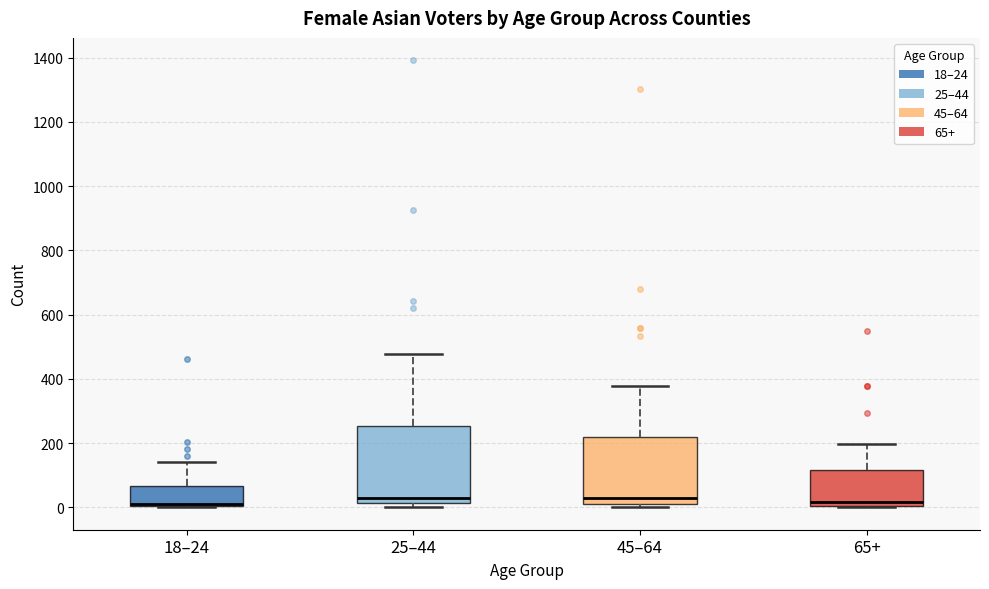

Comparing the boxes themselves (not the whiskers), which one is the tallest?

25–44